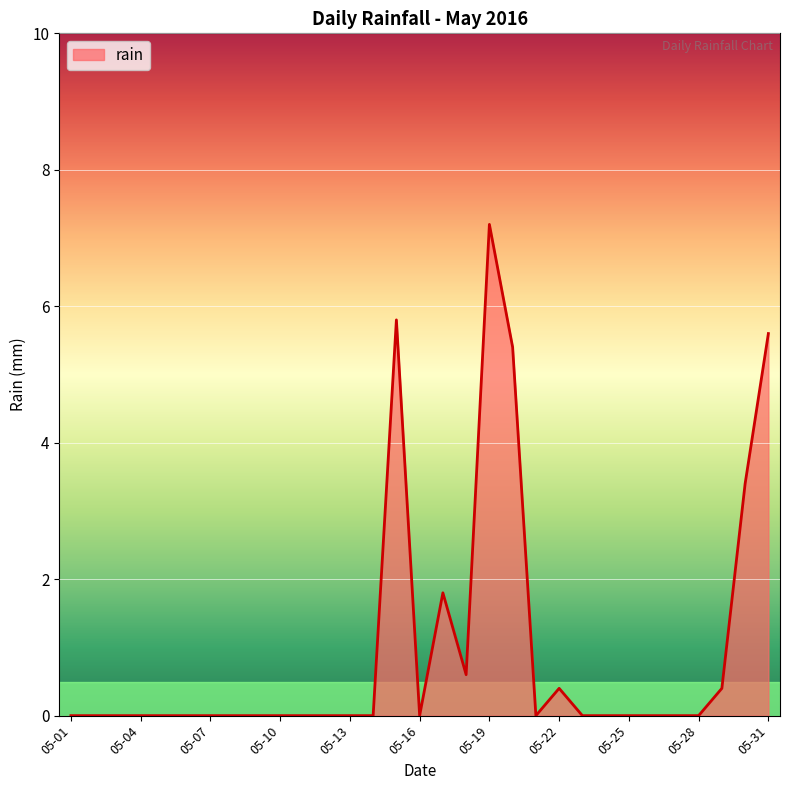

What is the greatest value displayed?

7.2